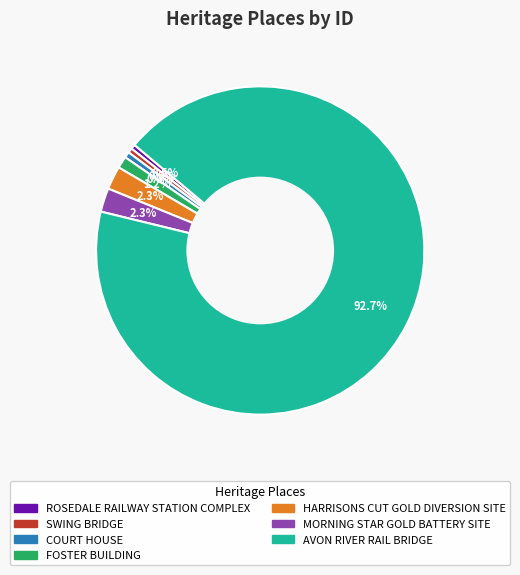

To the nearest percent, what is the difference between the largest and smallest slice percentages?

92%